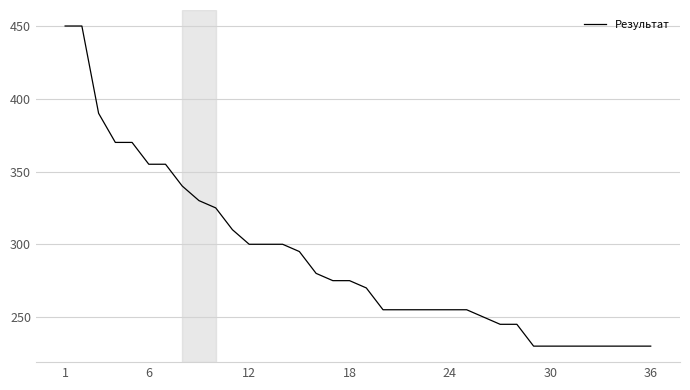

What is the greatest value displayed?

450